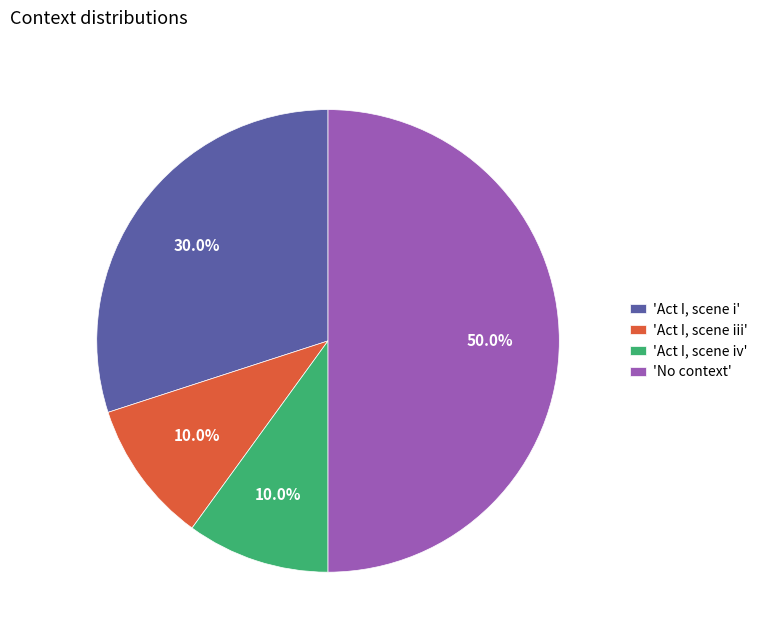

What is the largest slice in the pie chart?

'No context'